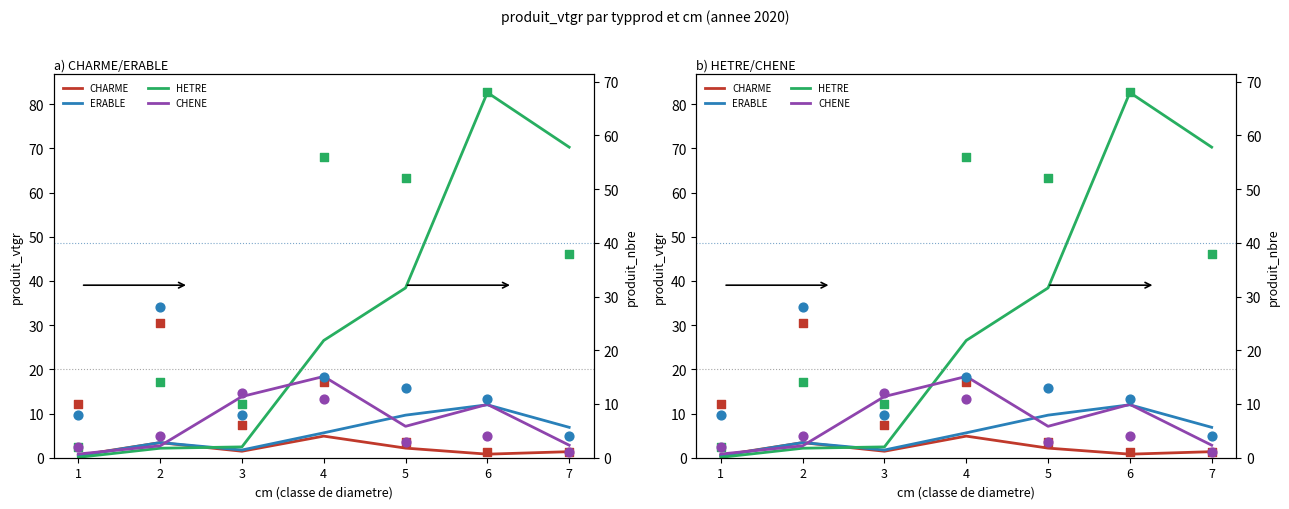

Is the value of CHENE at 5 greater than the value of HETRE at 7?

No